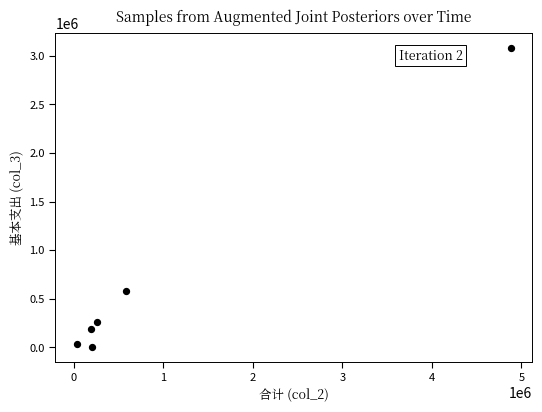

What is the average Y value?

689759.4